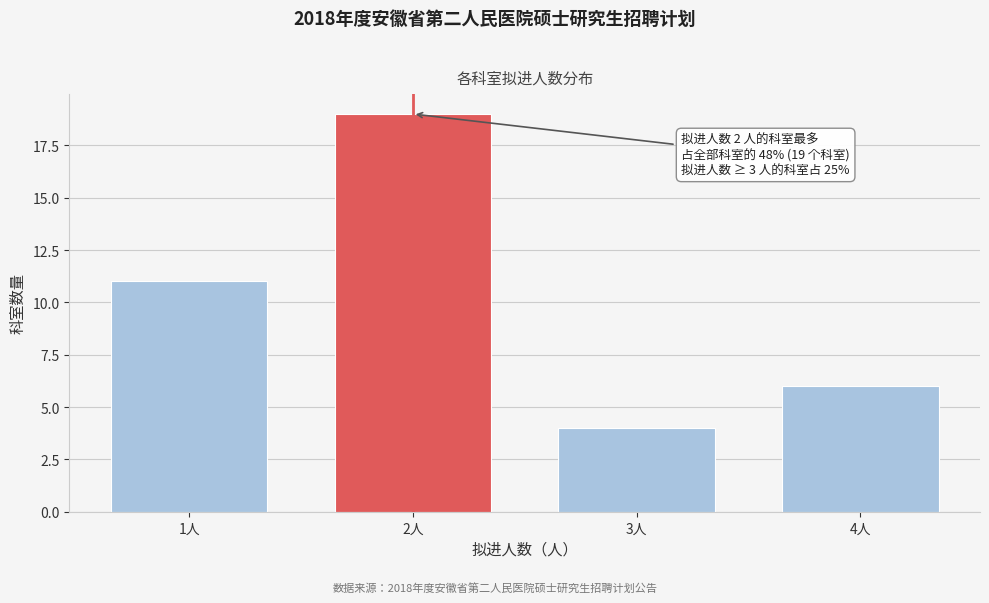

Reading right to left, extract all data points from this chart.

6	4	19	11